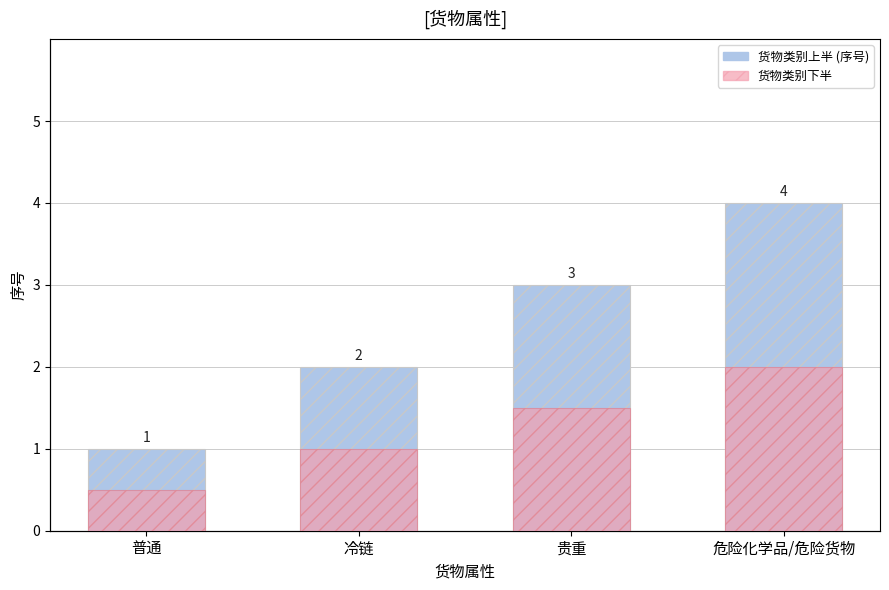

What is the label of the 3rd bar from the left?

贵重